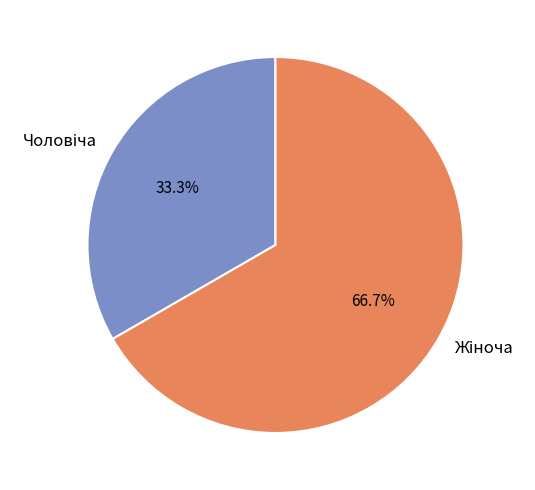

Is there any slice that represents more than half of the pie?

Yes